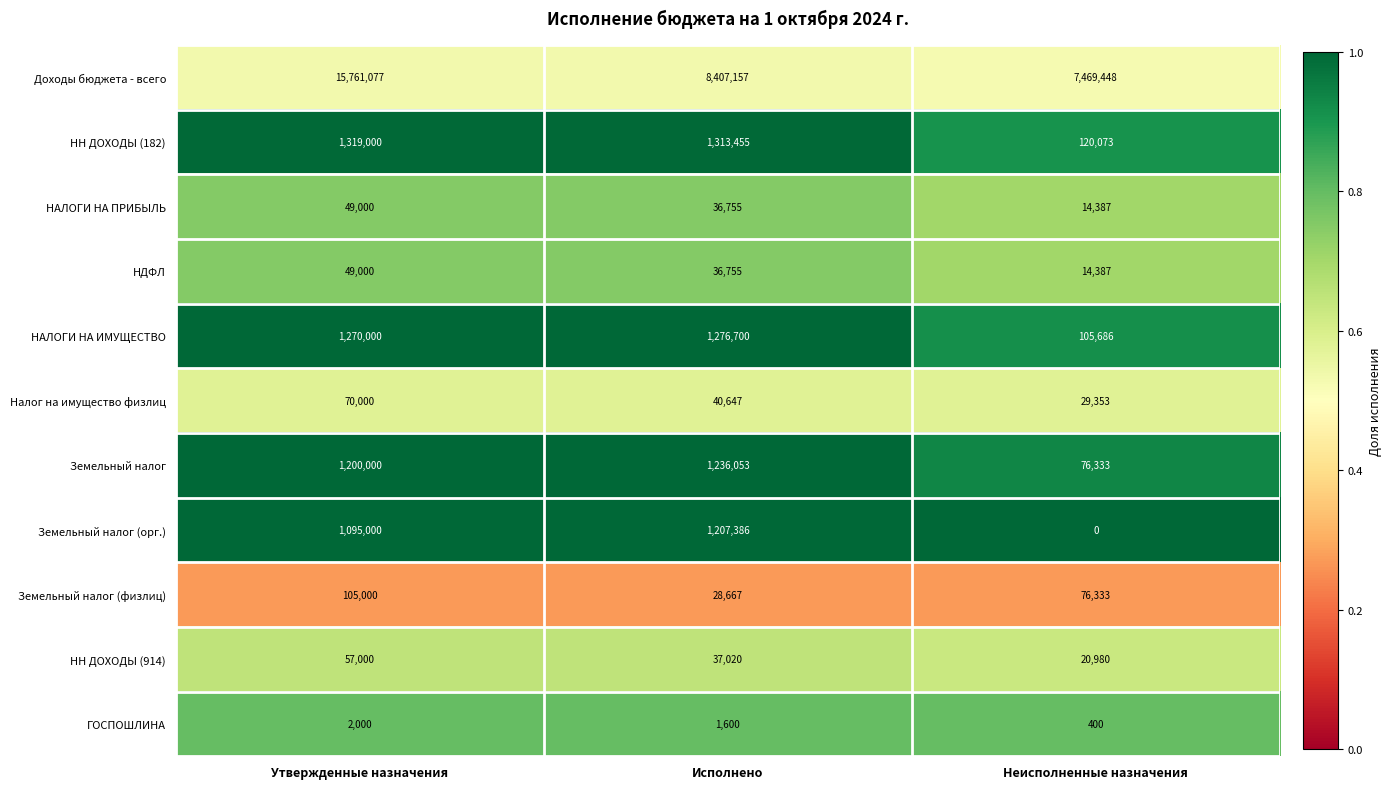

How many distinct data groups are displayed?

11